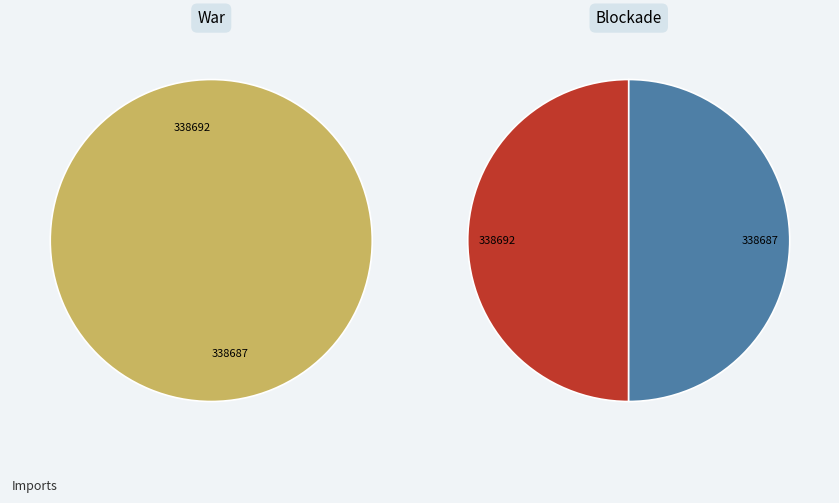

Rank the categories by Blockade value from lowest to highest.

338692, 338687